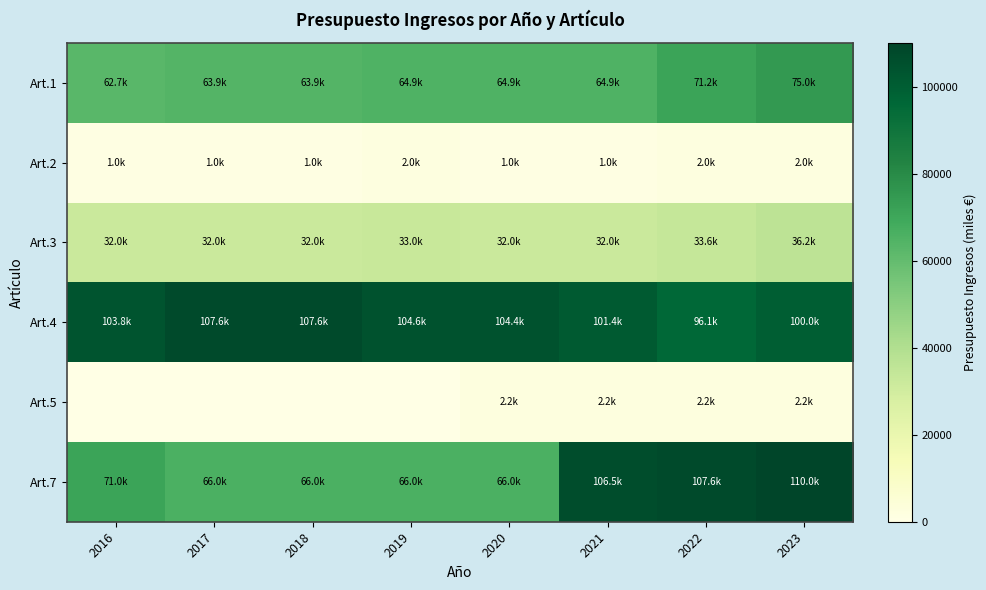

Between 2019 and 2023, which is larger?

2023